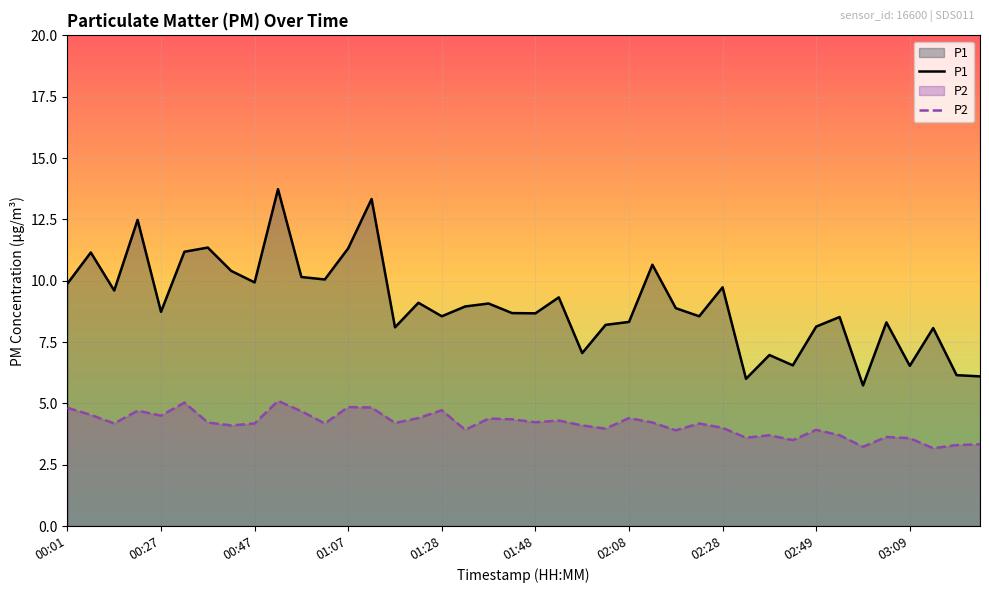

Which series has the largest total across all categories?

P1